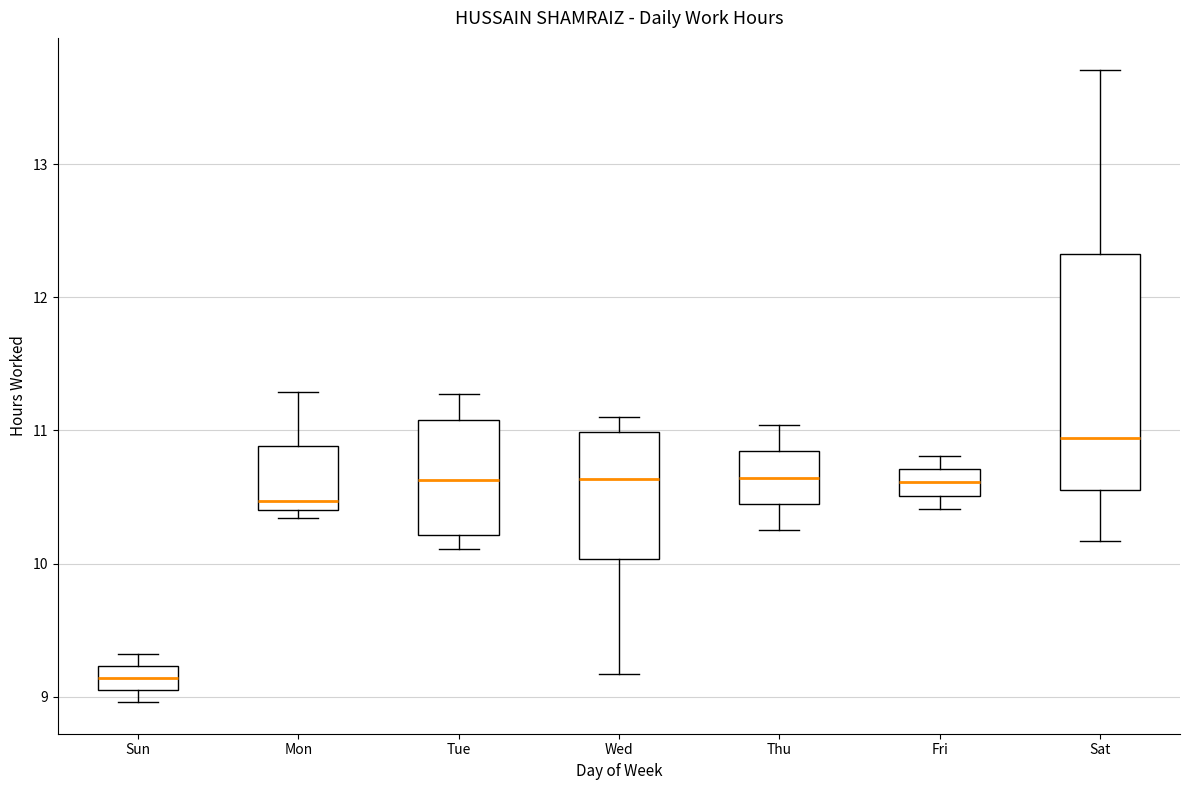

Reading left to right, transcribe this box plot: for each box, give where its median line is, the range the box spans, and where its two whiskers end, as read against the y-axis. The values are not printed on the chart, so give them approximately, as read against the axis.

Sun: median 9.1 (inside the box), box 9.1 to 9.2, whiskers 9.0 to 9.3
Mon: median 10.5, box 10.4 to 10.9, whiskers 10.3 to 11.3
Tue: median 10.6, box 10.2 to 11.1, whiskers 10.1 to 11.3
Wed: median 10.6, box 10.0 to 11.0, whiskers 9.2 to 11.1
Thu: median 10.6, box 10.4 to 10.8, whiskers 10.3 to 11.0
Fri: median 10.6, box 10.5 to 10.7, whiskers 10.4 to 10.8
Sat: median 10.9, box 10.6 to 12.3, whiskers 10.2 to 13.7